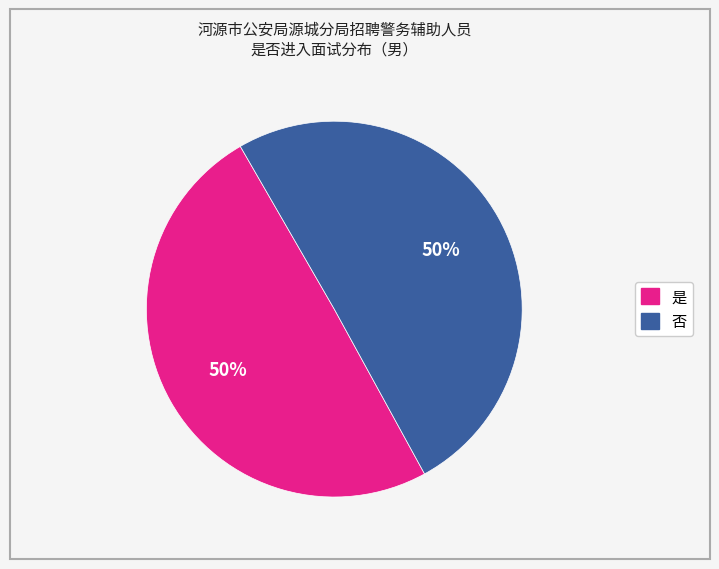

To the nearest percent, what portion does 是 represent?

50%